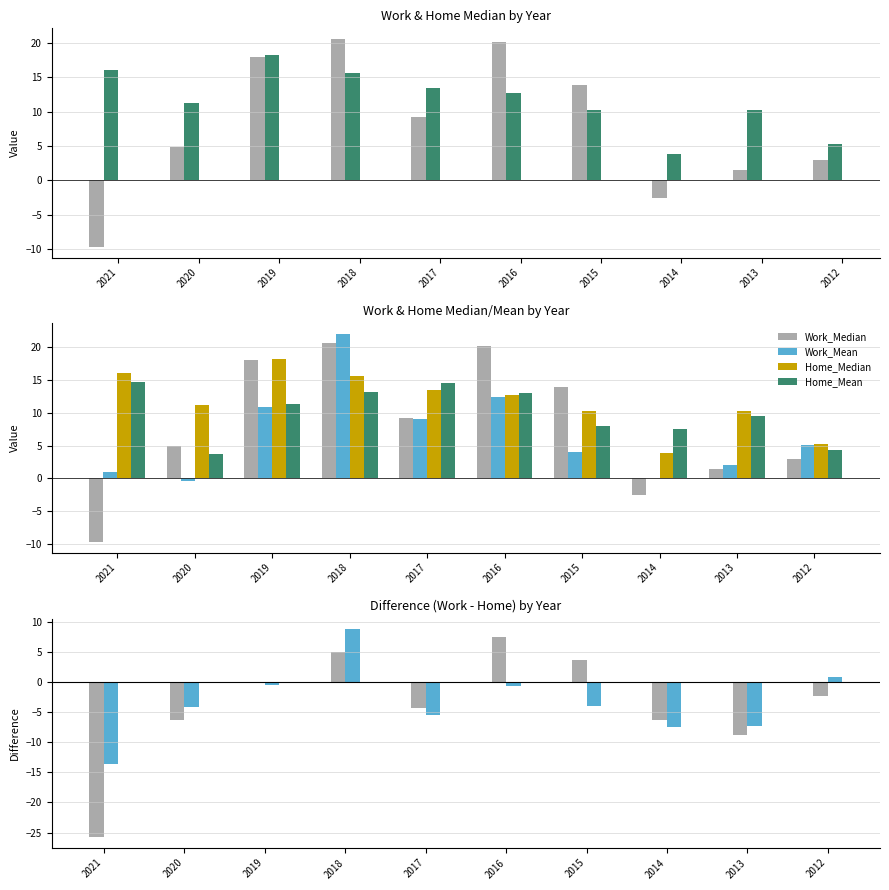

At how many categories does at least one series exceed -11?

10